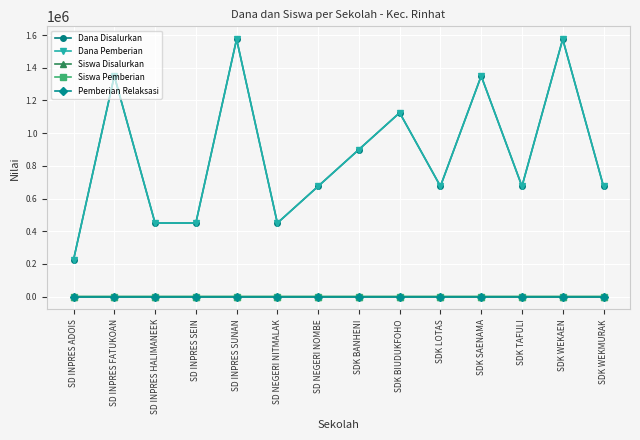

The value of Siswa Disalurkan at SDK BIUDUKFOHO is 7. True or false?

False